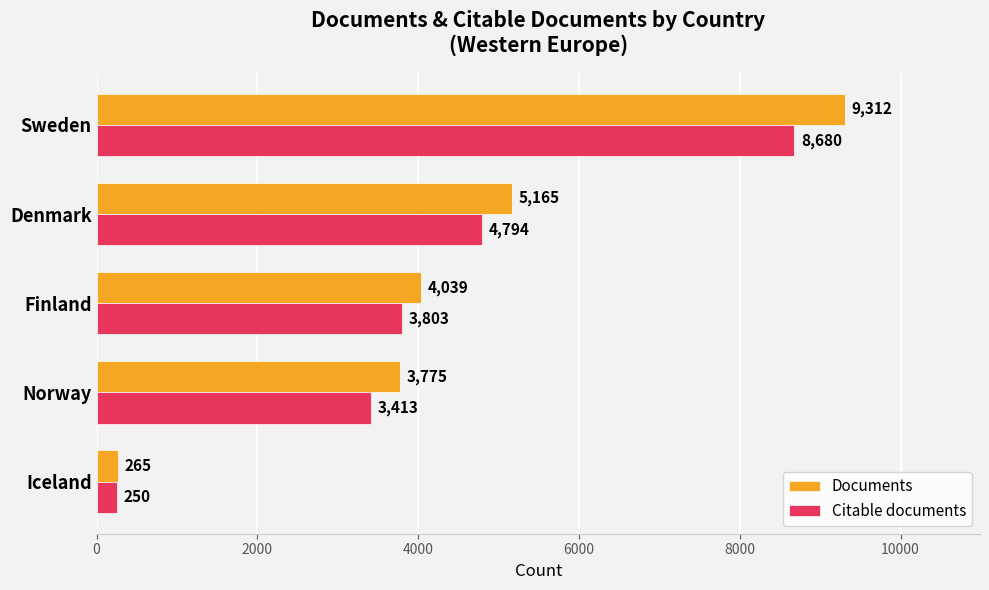

Is it true that Documents equals 7068 at Finland?

False